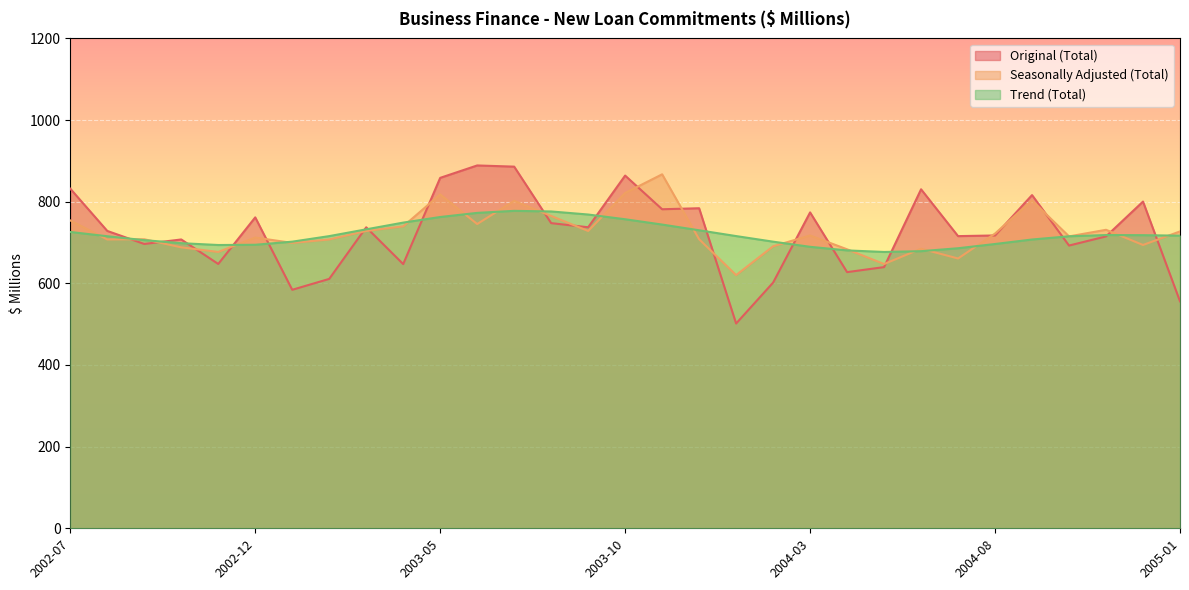

Between 2004-10 and 2003-03, which is larger?

2003-03